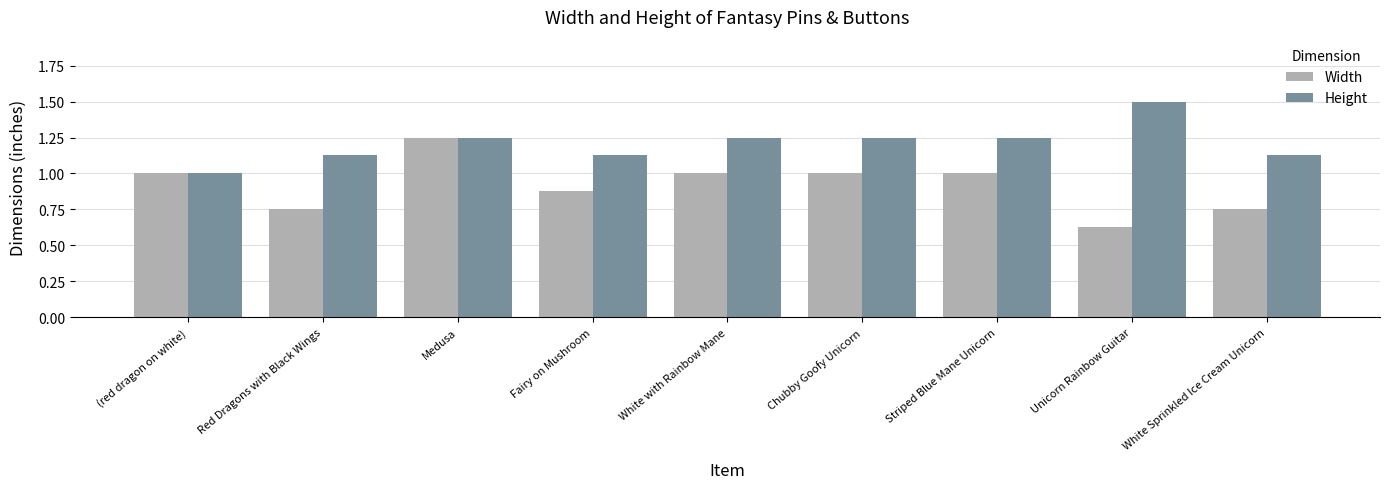

Which series changed the most between Medusa and Fairy on Mushroom?

Width